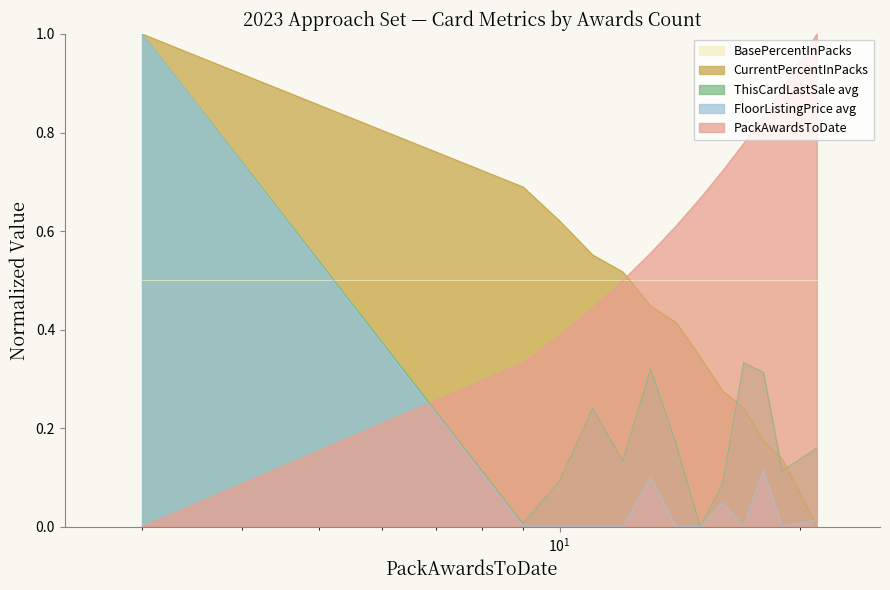

Does the chart have visible grid lines?

No